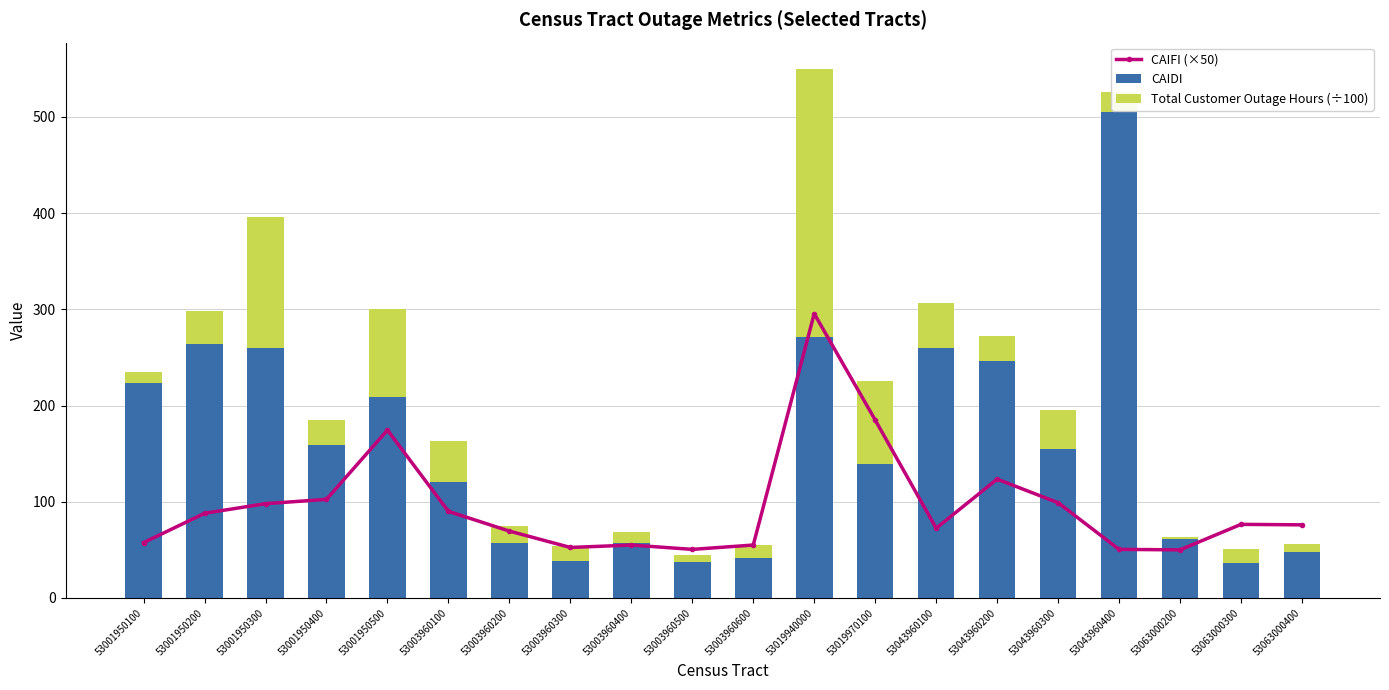

Rank the series by their maximum value, from lowest to highest.

Total Customer Outage Hours (÷100), CAIFI (×50), CAIDI